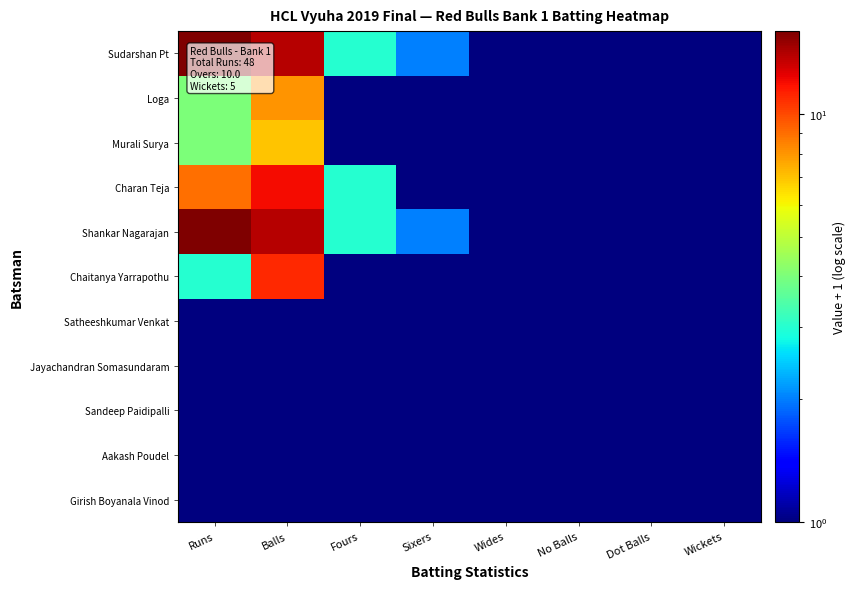

What is the smallest value displayed?

1